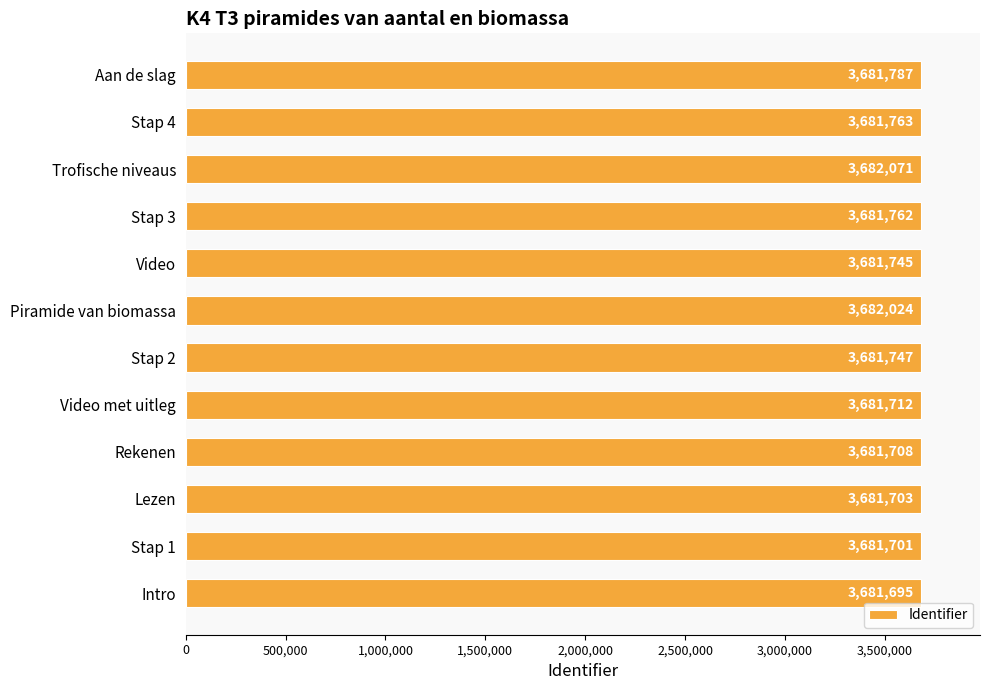

Between Intro and Aan de slag, which is larger?

Aan de slag